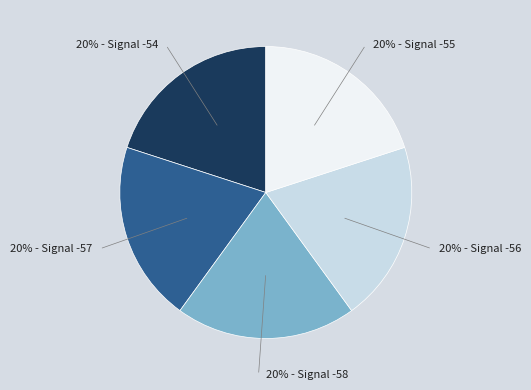

Count the number of slices in the pie.

5